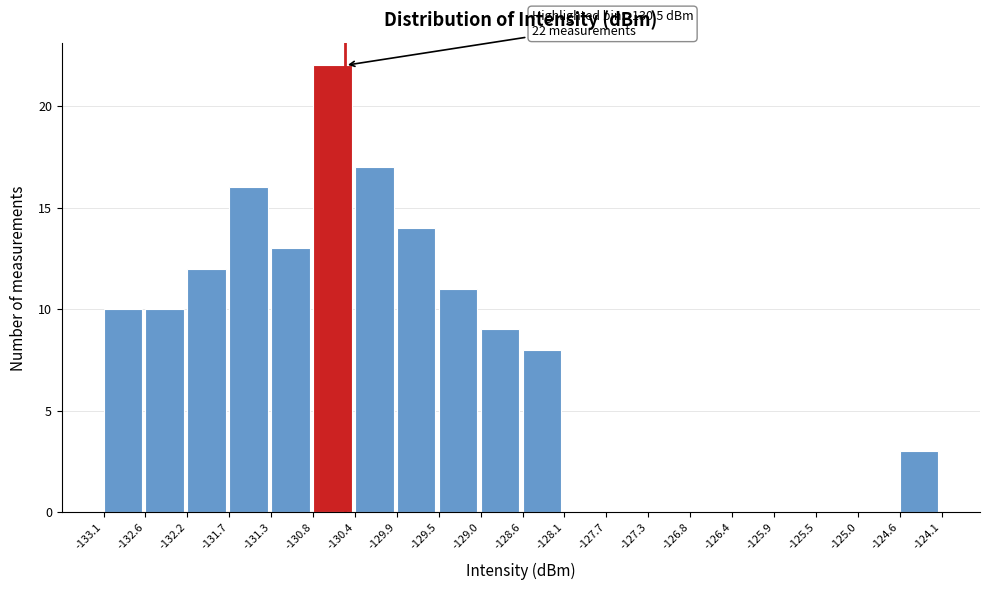

Over which range of the x-axis is the bar tallest?

-130.8 to -130.4